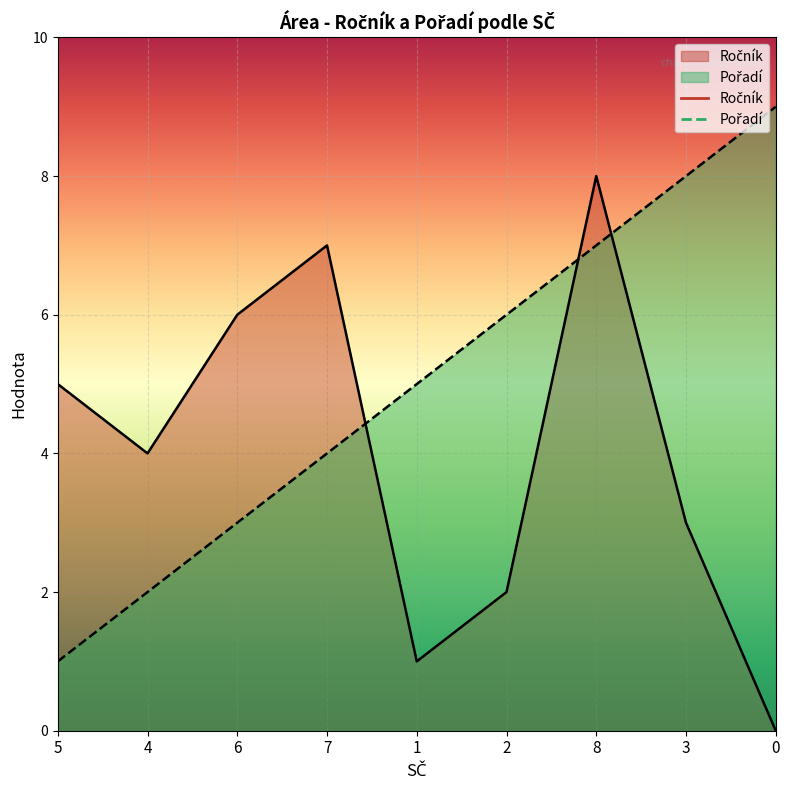

At how many categories does at least one series exceed 1?

9